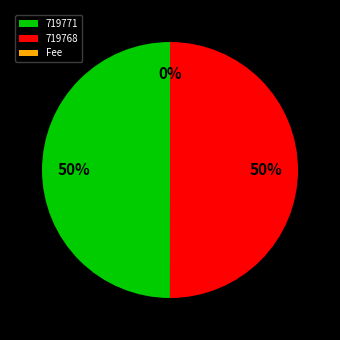

To the nearest percent, what is the combined percentage of 719768 and 719771?

100%